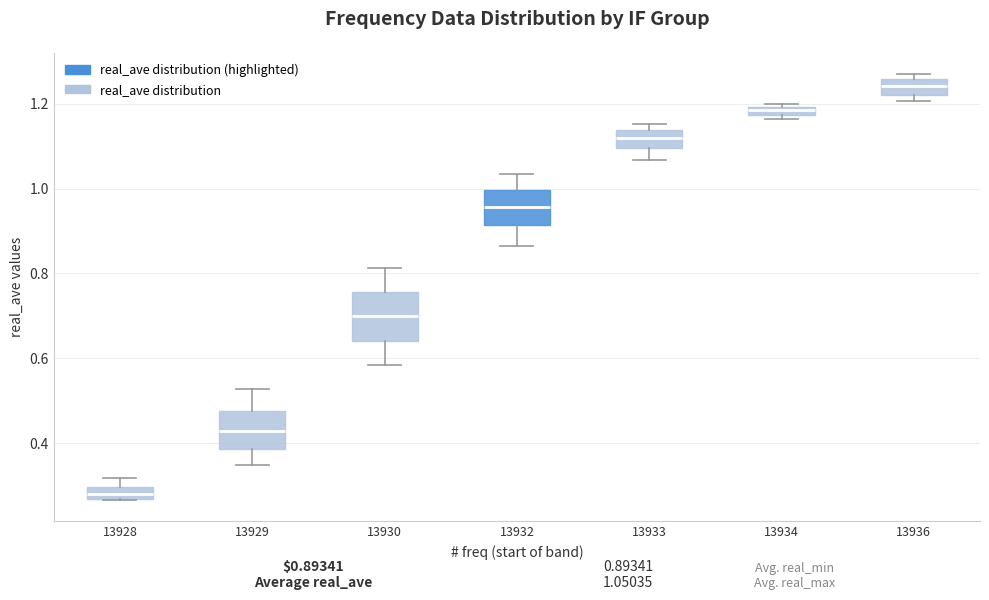

Which box is the tallest, from its lower edge to its upper edge?

13930